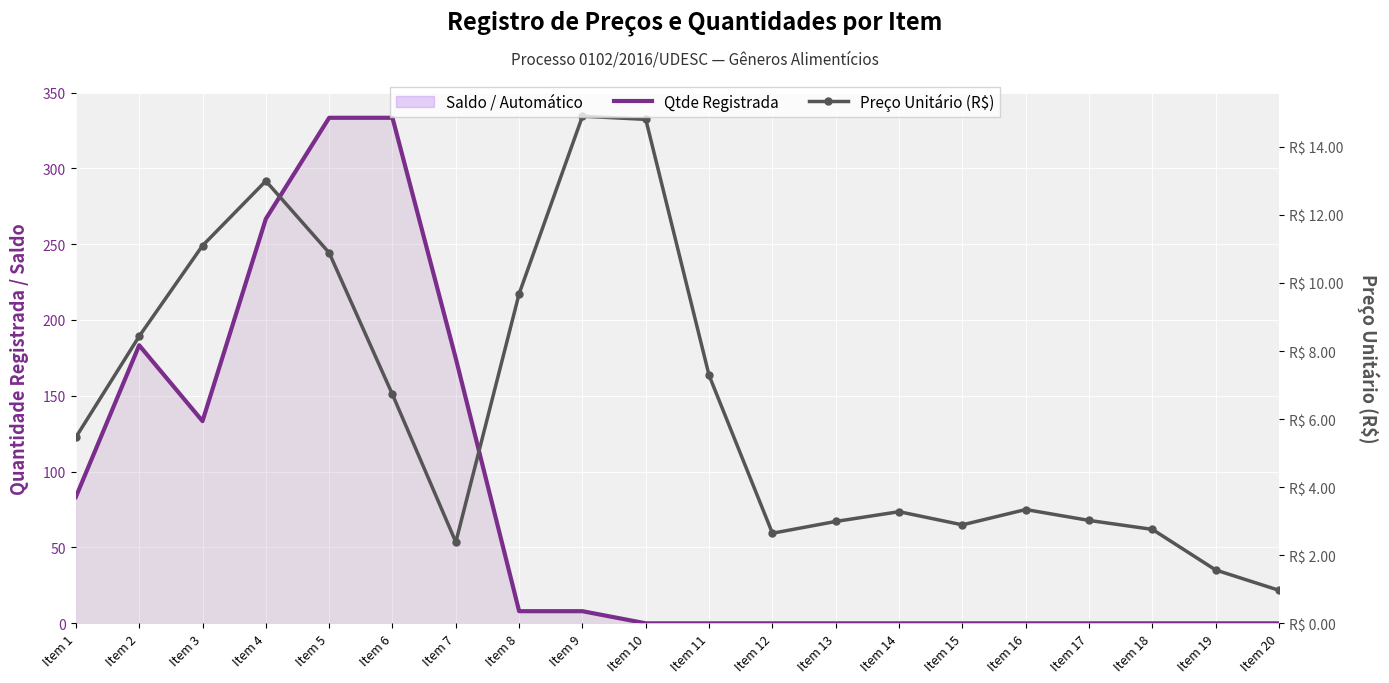

At which category does Qtde Registrada reach its first local peak?

Item 2